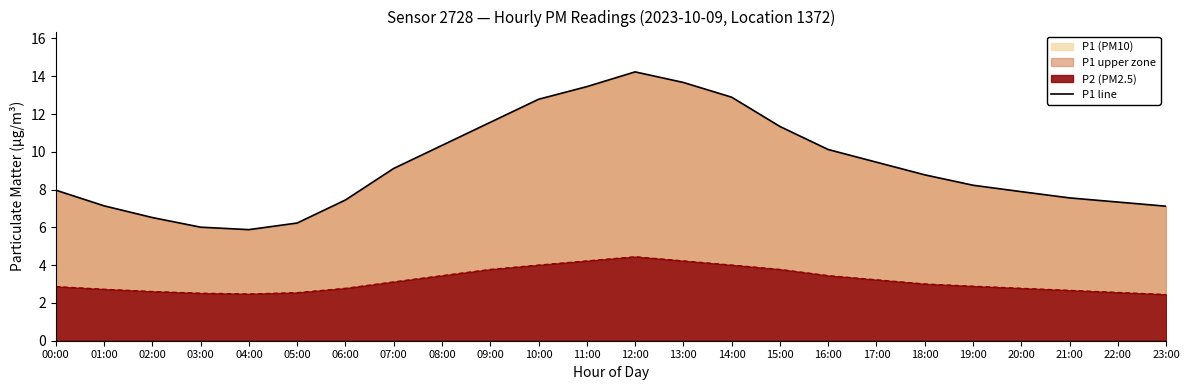

How many points are lower than both their immediate neighbors (excluding endpoints)?

1